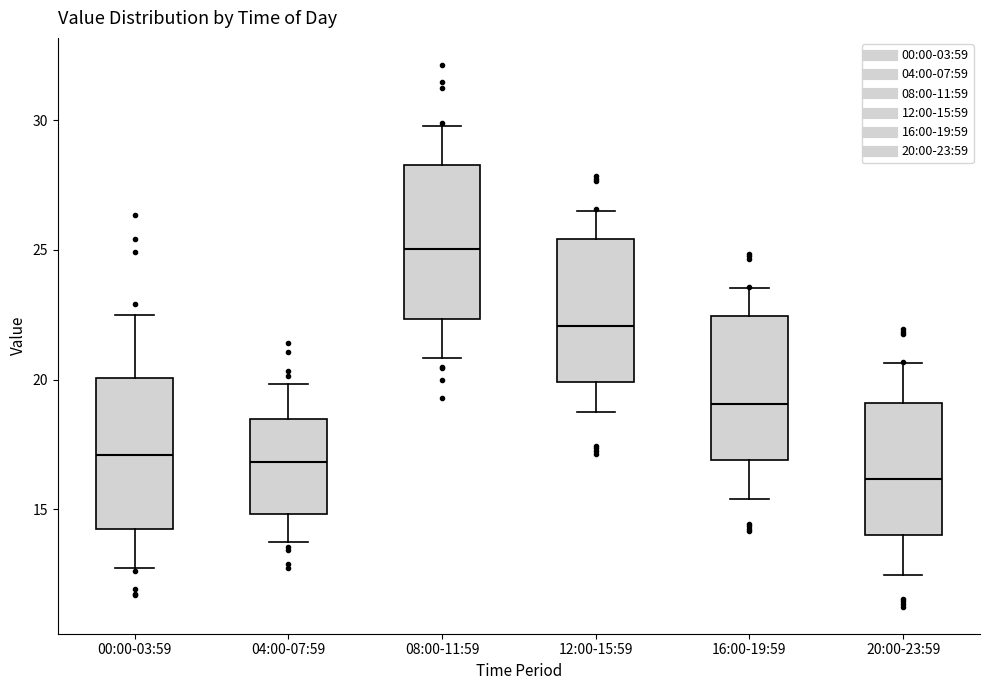

Reading left to right, read every box against the y-axis: the position of its median line, the range the box covers, and the ends of its whiskers. The values are not printed on the chart, so give them approximately, as read against the axis.

00:00-03:59: median 17.0, box 14.5 to 20.0, whiskers 12.5 to 22.5
04:00-07:59: median 17.0, box 15.0 to 18.5, whiskers 13.5 to 20.0
08:00-11:59: median 25.0, box 22.5 to 28.5, whiskers 21.0 to 30.0
12:00-15:59: median 22.0, box 20.0 to 25.5, whiskers 19.0 to 26.5
16:00-19:59: median 19.0, box 17.0 to 22.5, whiskers 15.5 to 23.5
20:00-23:59: median 16.0, box 14.0 to 19.0, whiskers 12.5 to 20.5